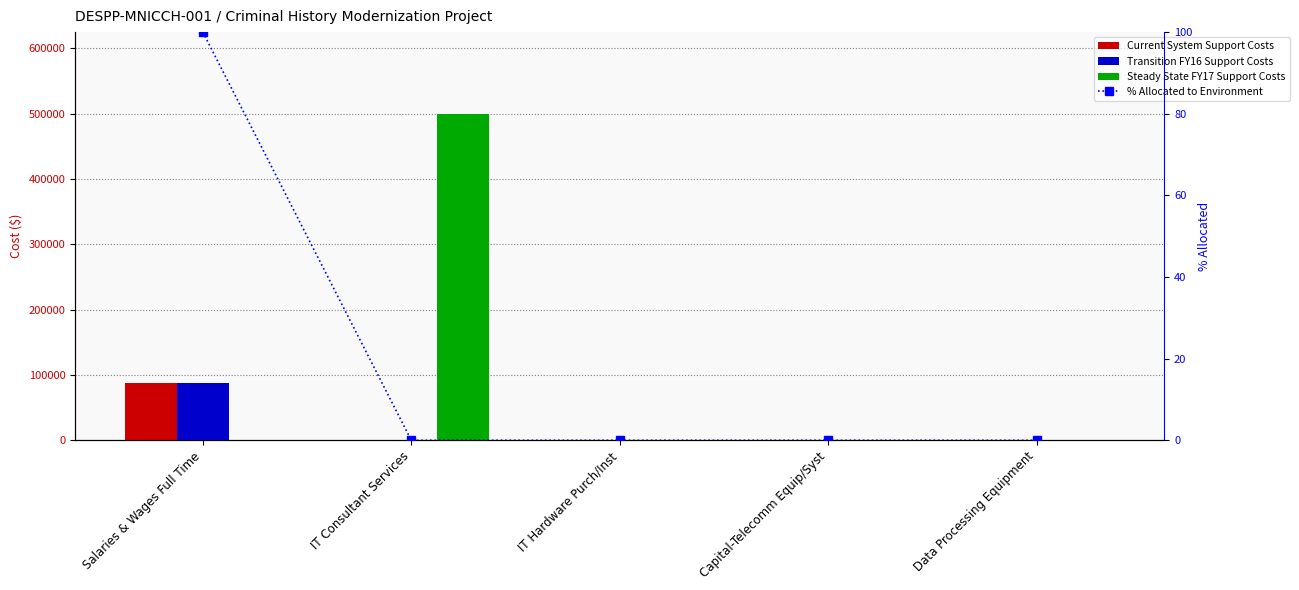

The Current System Support Costs series shows -55619 at Capital-Telecomm Equip/Syst. True or false?

False